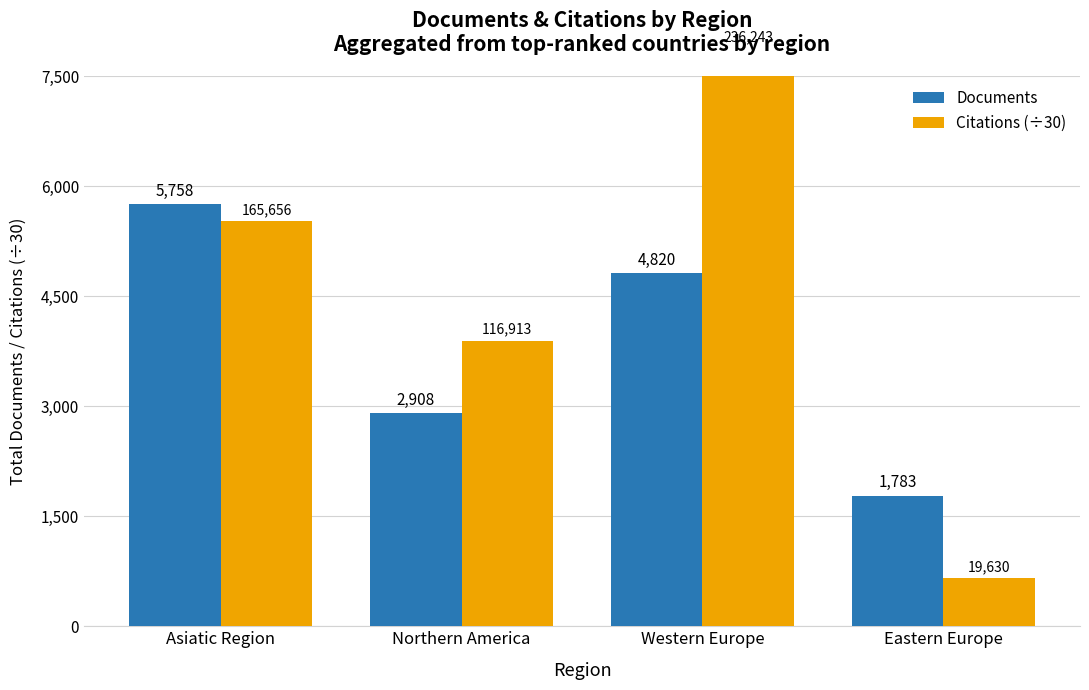

Is the value of Documents at Asiatic Region greater than the value of Citations (÷30) at Northern America?

Yes